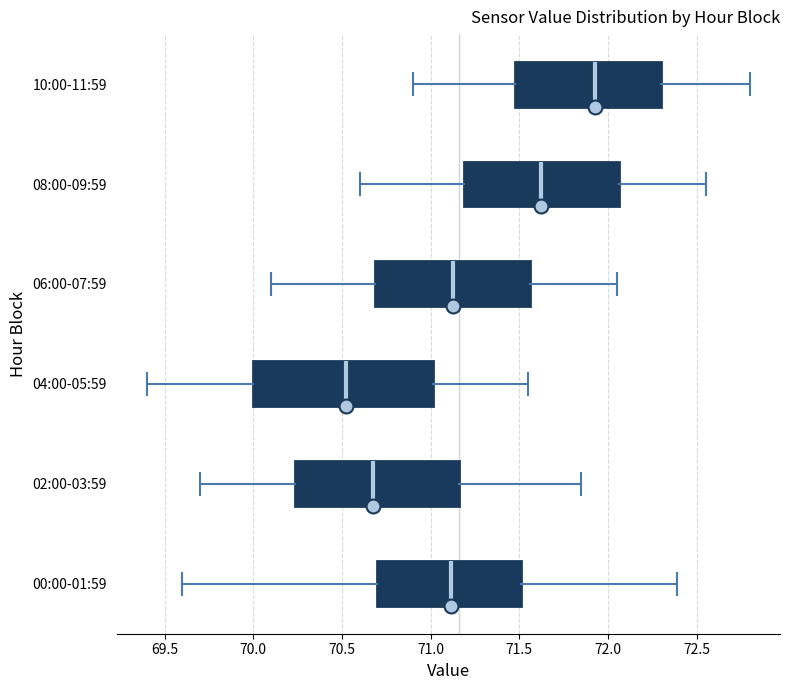

Which box's median line is the furthest to the right?

10:00-11:59